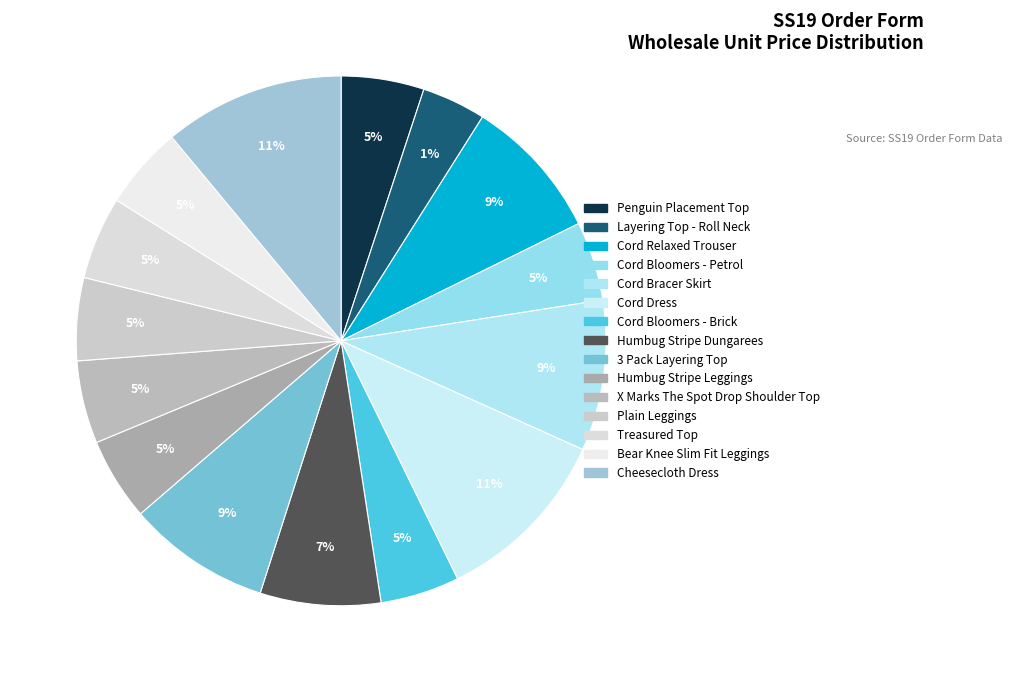

The Cord Dress slice represents 11% of the pie. True or false?

True